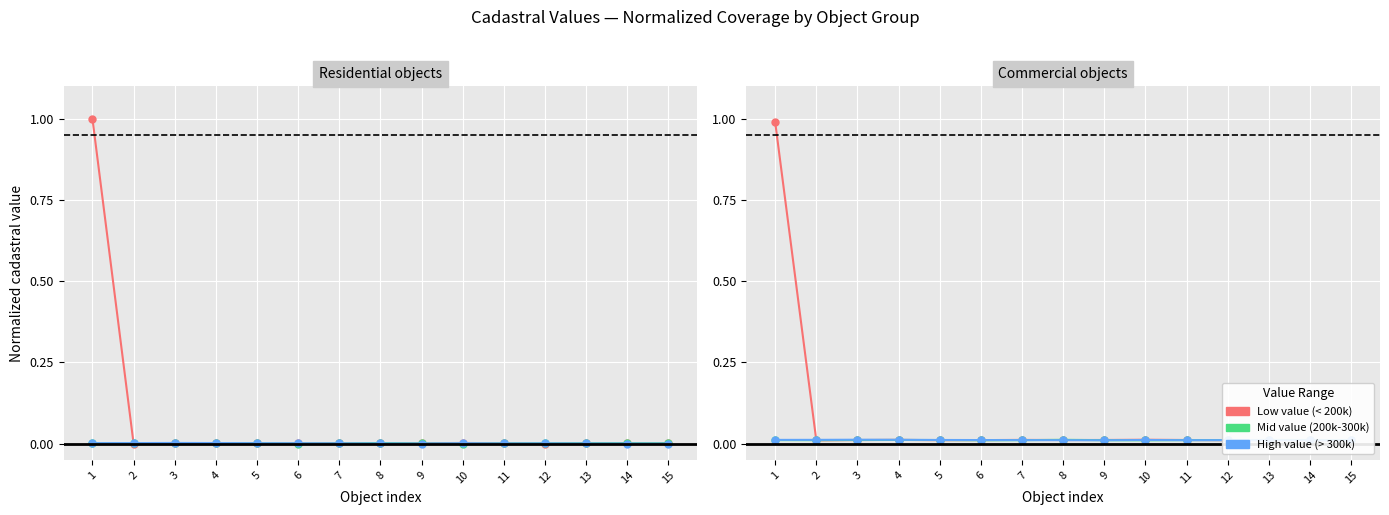

The Mid value (200k-300k) series shows 0.0 at 1. True or false?

True